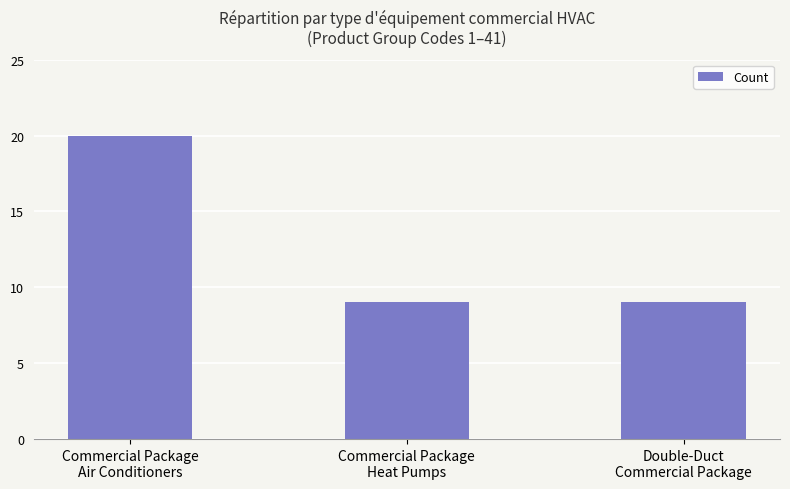

What is the minimum value shown in the chart?

9